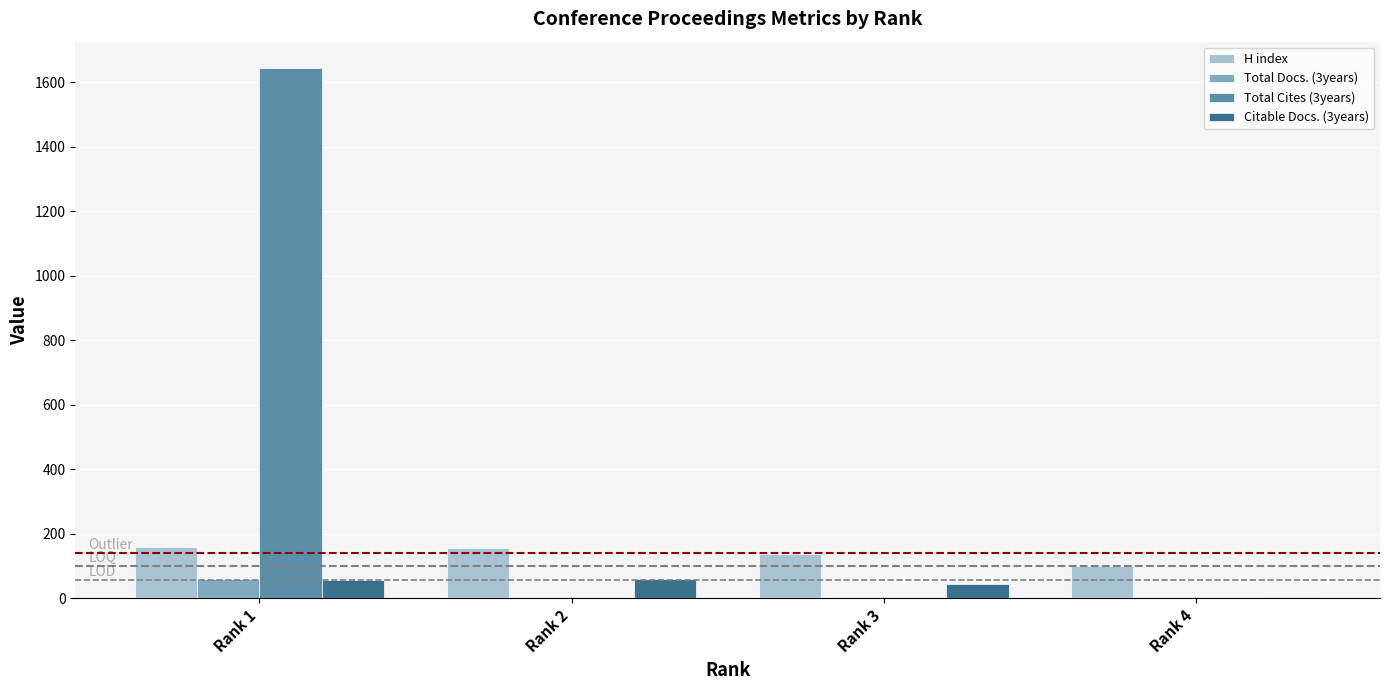

True or false: Total Cites (3years) has a value of 0 at Rank 3.

True